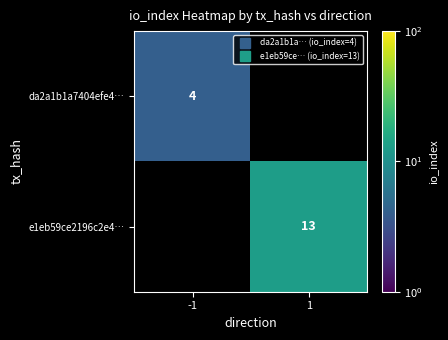

At which category does the chart reach its minimum across all series?

-1